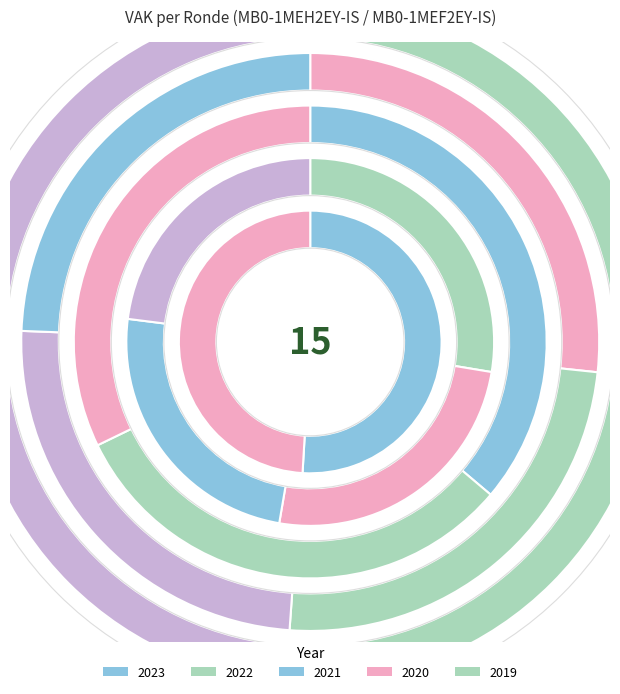

Rank the categories by value from highest to lowest.

2023 1ste aanpassing, 2023 Opmaak, 2022 uitvoering, 2021 uitvoering, 2022 2de aanpassing, 2020 uitvoering, 2022 1ste aanpassing, 2022 Opmaak, 2021 Opmaak, 2021 1ste aanpassing, 2020 2de aanpassing, 2020 1ste aanpassing, 2020 Opmaak, 2019 opmaak, 2019 1ste aanpassing